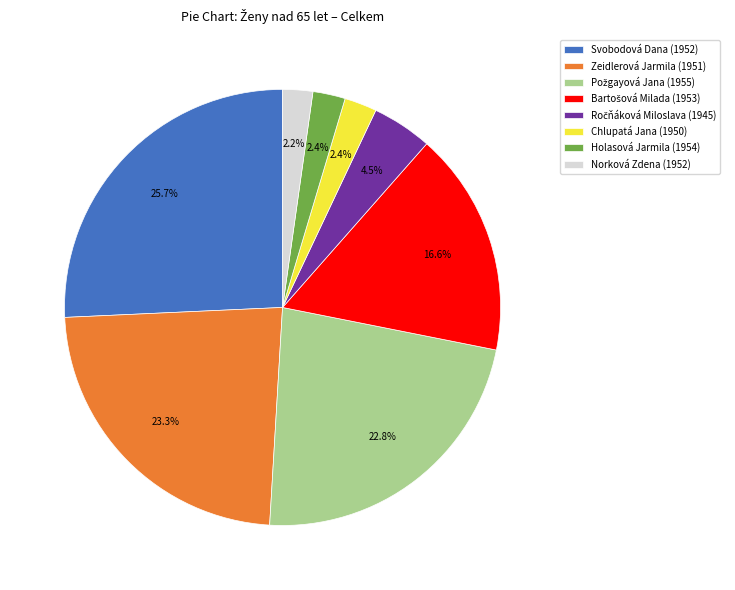

Is there a majority slice in this chart?

No